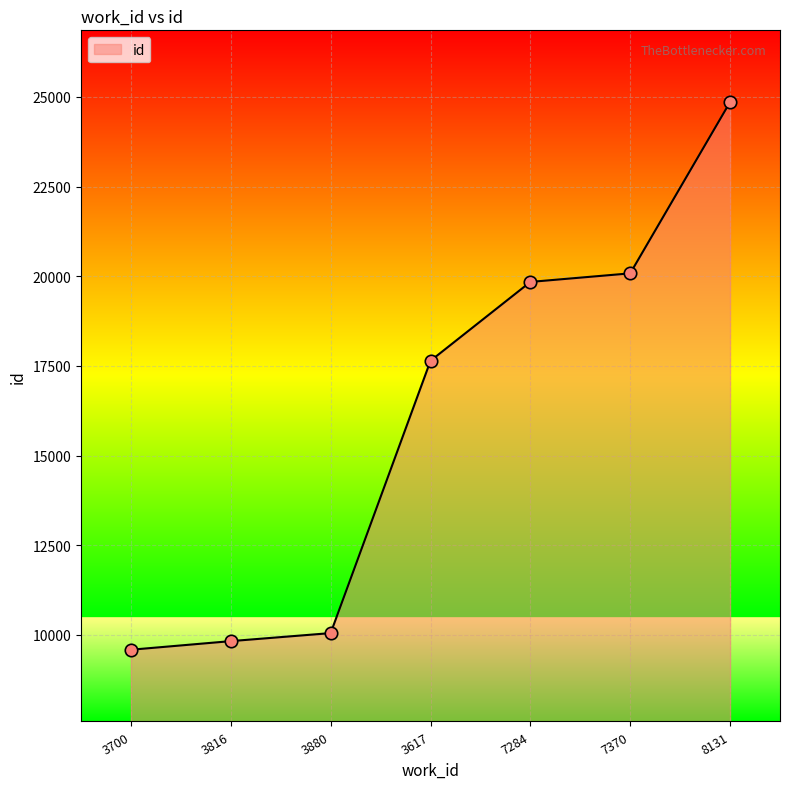

What is the ratio of the value at 3880 to the value at 8131?

0.4